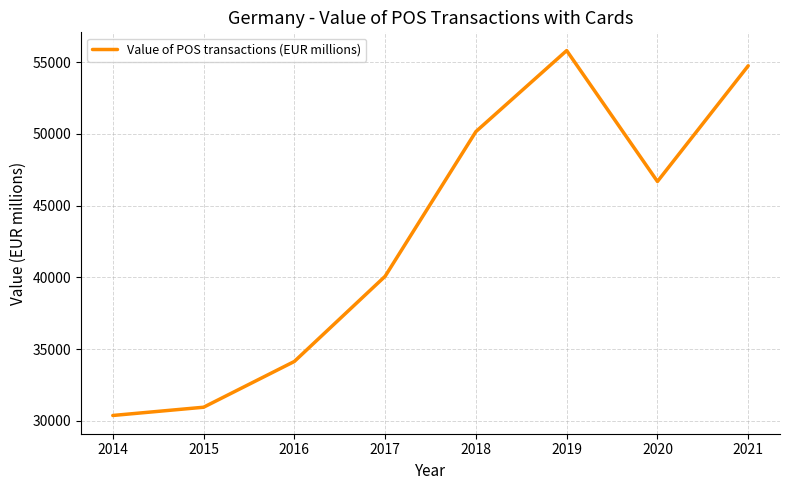

List the labels in order of value, largest first.

2019, 2021, 2018, 2020, 2017, 2016, 2015, 2014